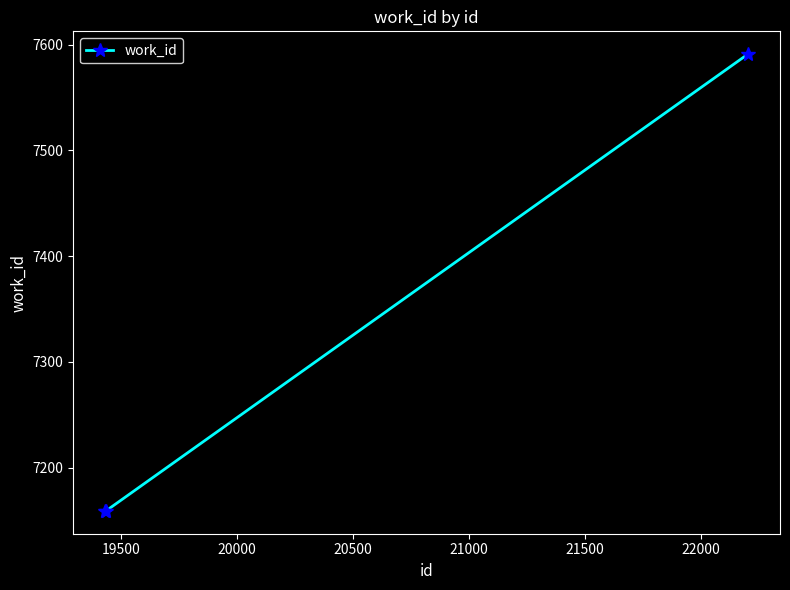

What is the maximum value shown in the chart?

7591